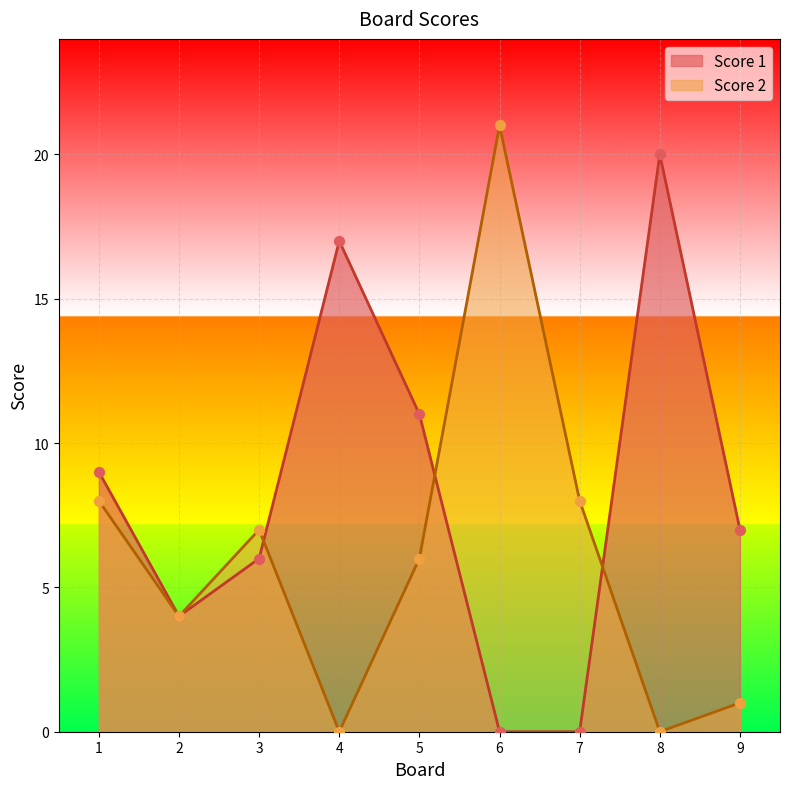

Is the value of Score 1 at 9 greater than the value of Score 2 at 6?

No